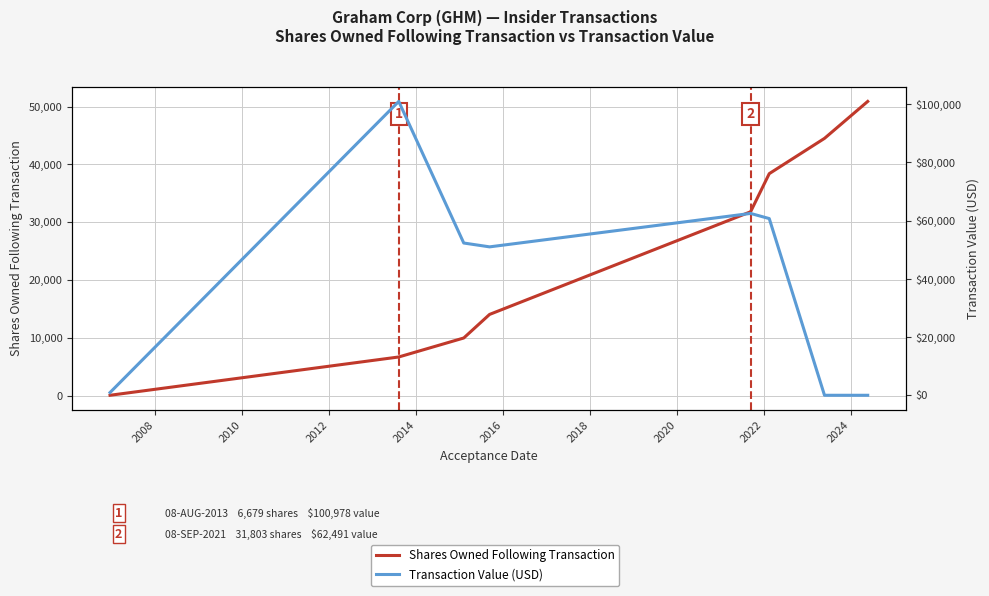

Between 2012 and 2018, which is larger?

2018